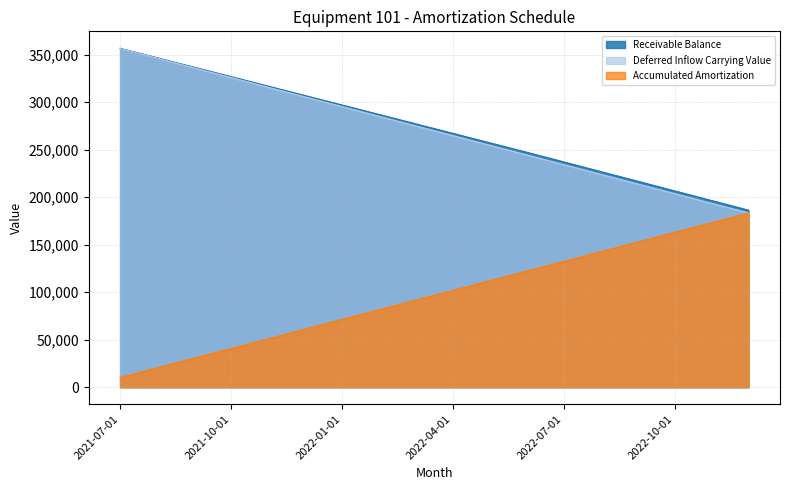

Reading left to right, what are all the values shown in this chart?

Receivable Balance: 356718.7	346778.1	336835.9	326892.1	316946.6	306999.4	297050.5	287100.1	277147.9	267194.1	257238.6	247281.5	237122.7	226962.2	216800.1	206636.2	196470.6	186303.4
Deferred Inflow Carrying Value: 356532.1	346345.4	336158.8	325972.2	315785.5	305598.9	295412.3	285225.6	275039.0	264852.4	254665.8	244479.1	234292.5	224105.9	213919.2	203732.6	193546.0	183359.3
Accumulated Amortization: 10186.6	20373.3	30559.9	40746.5	50933.2	61119.8	71306.4	81493.0	91679.7	101866.3	112052.9	122239.6	132426.2	142612.8	152799.5	162986.1	173172.7	183359.3